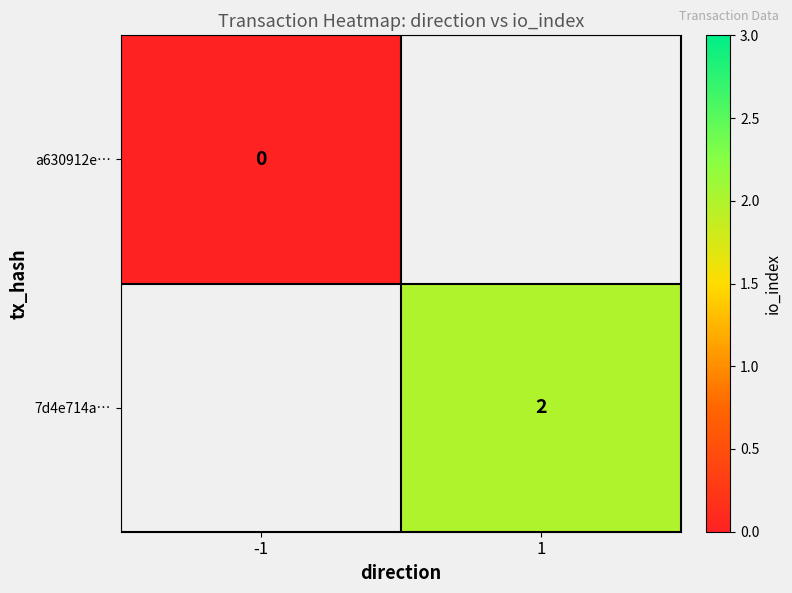

Between -1 and 1, which is larger?

1